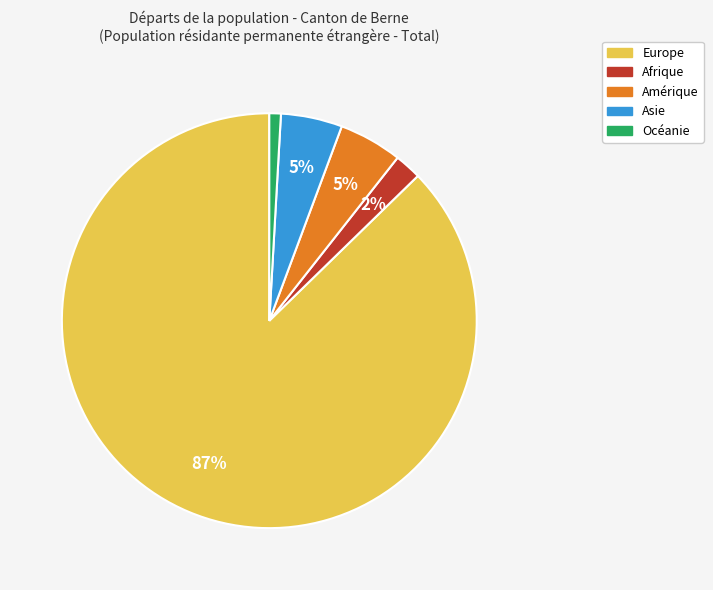

Which category accounts for the majority?

Europe